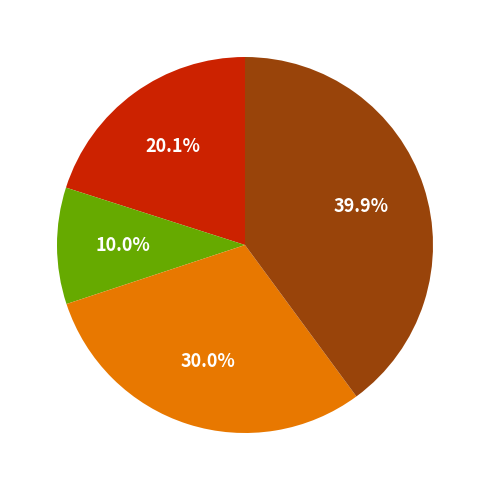

How many segments does this pie chart have?

4